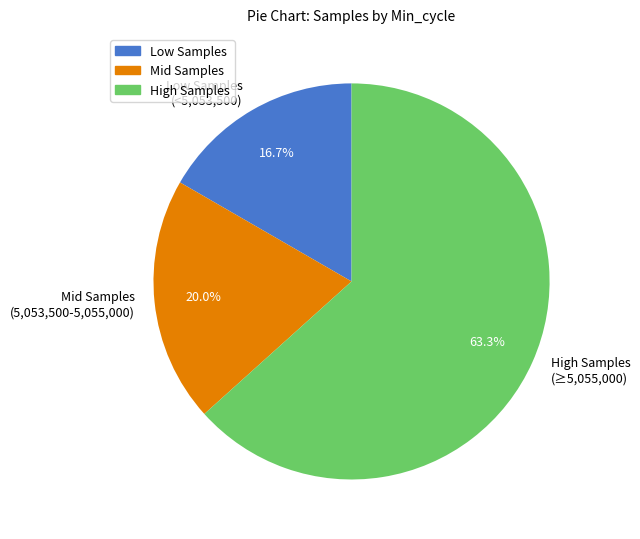

Does any single category account for the majority?

Yes